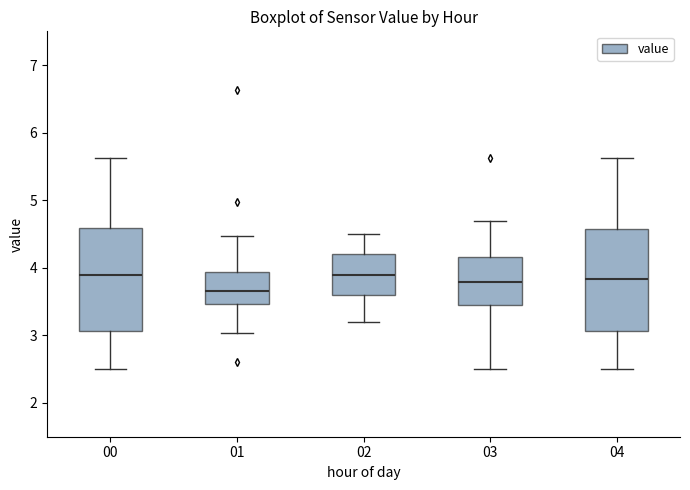

Reading left to right, read every box against the y-axis: the position of its median line, the range the box covers, and the ends of its whiskers. The values are not printed on the chart, so give them approximately, as read against the axis.

00: median 3.9, box 3.1 to 4.6, whiskers 2.5 to 5.6
01: median 3.7, box 3.5 to 3.9, whiskers 3.0 to 4.5
02: median 3.9, box 3.6 to 4.2, whiskers 3.2 to 4.5
03: median 3.8, box 3.5 to 4.2, whiskers 2.5 to 4.7
04: median 3.8, box 3.1 to 4.6, whiskers 2.5 to 5.6